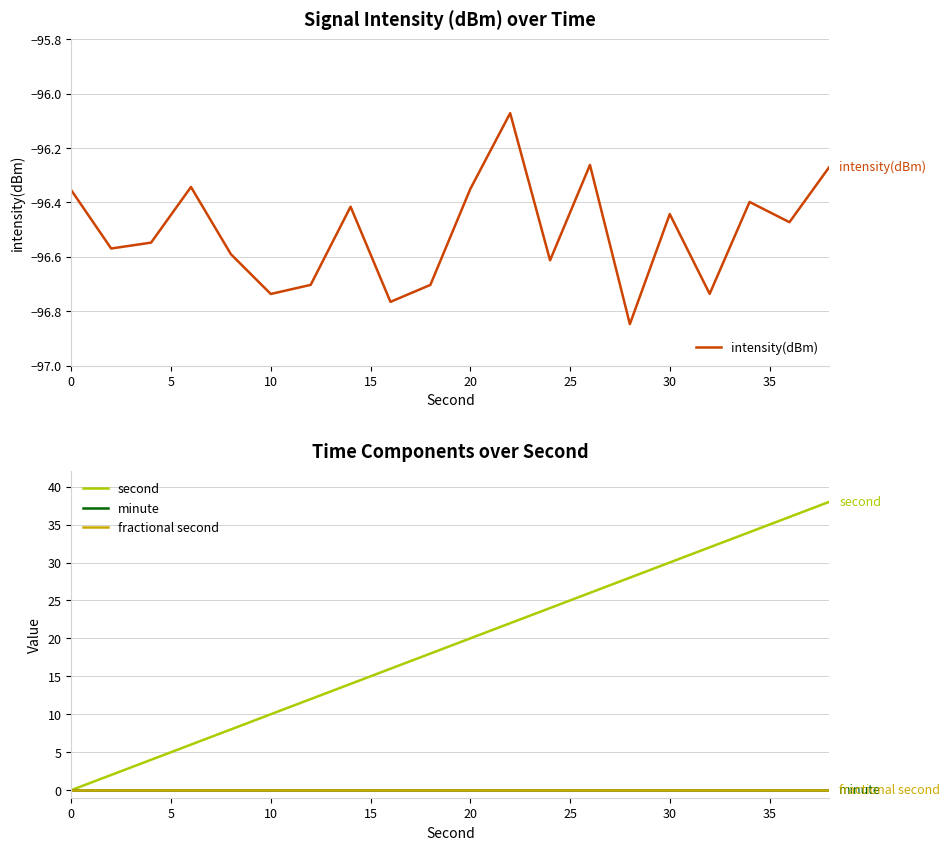

What is the value of the intensity(dBm) point at the 9th from the left?

-96.8